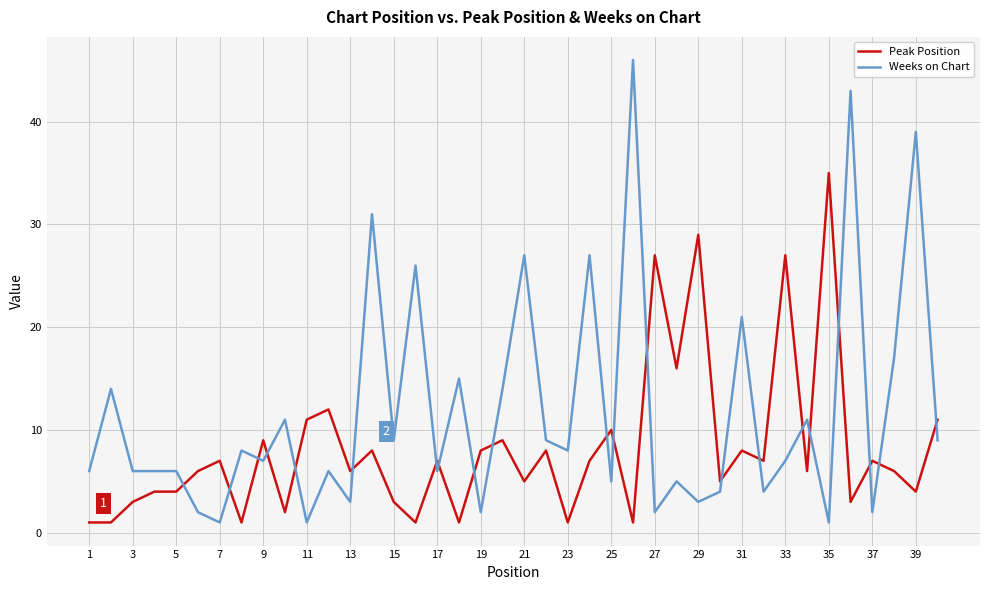

How many categories are shown in the chart?

40